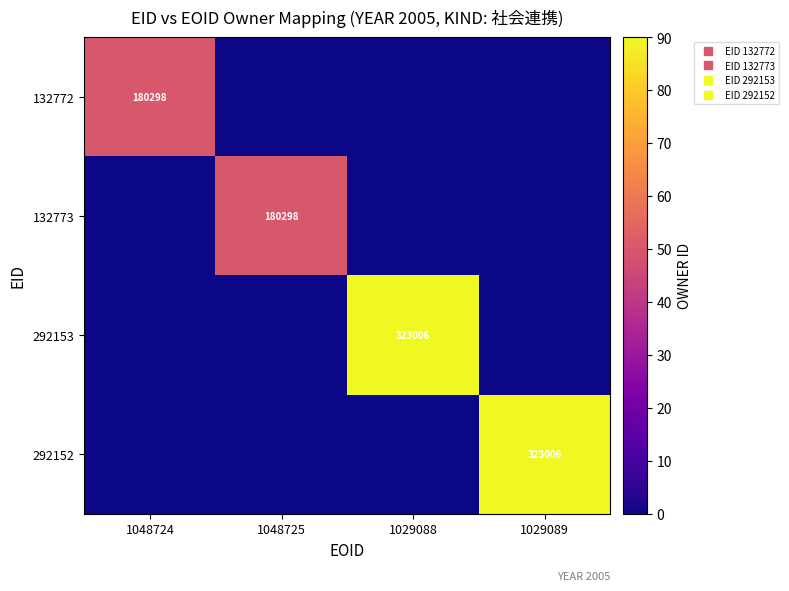

How many data points in 132773 are above 0?

1